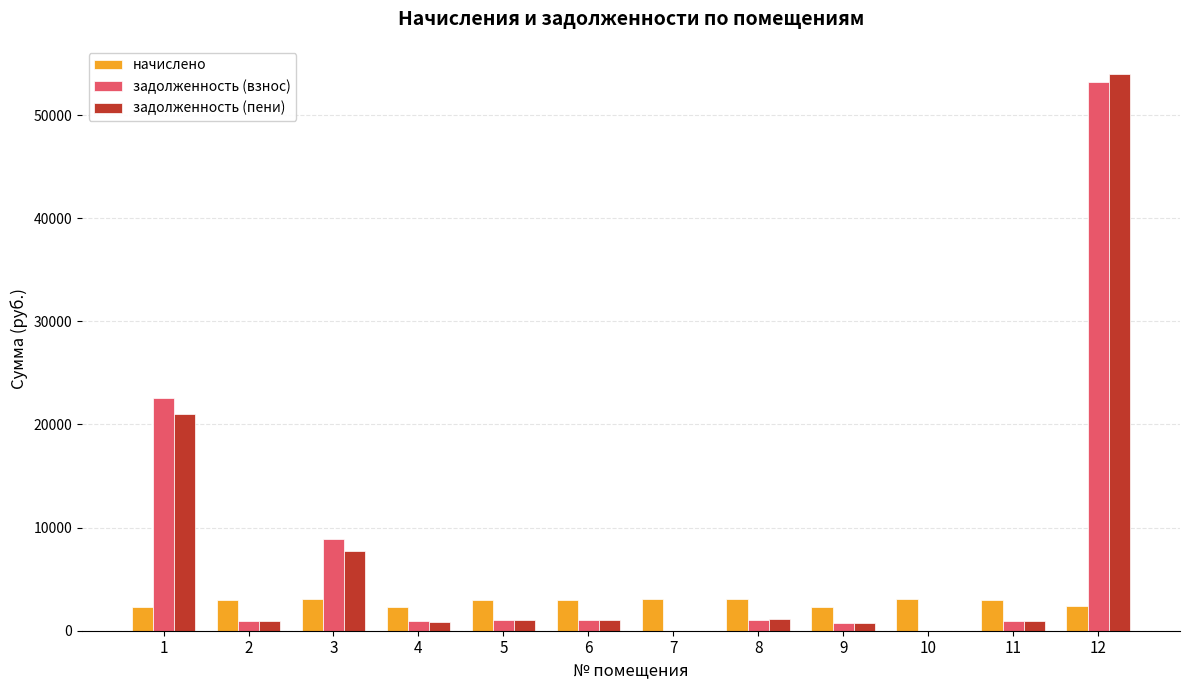

What is the sum of all задолженность (пени) values?

89510.7